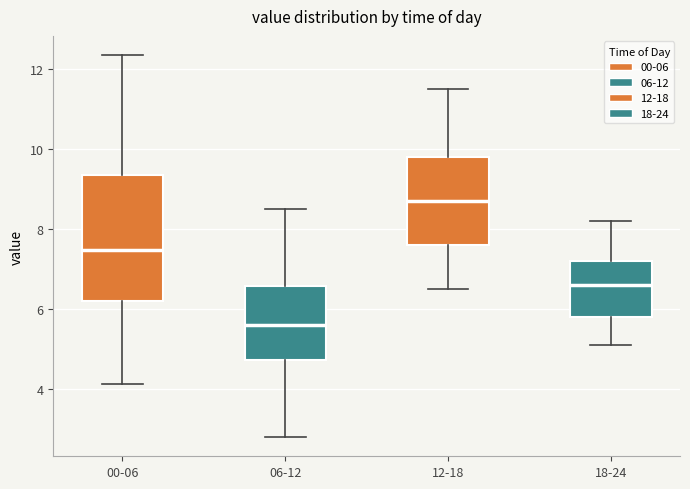

Which box has the lowest median line?

06-12